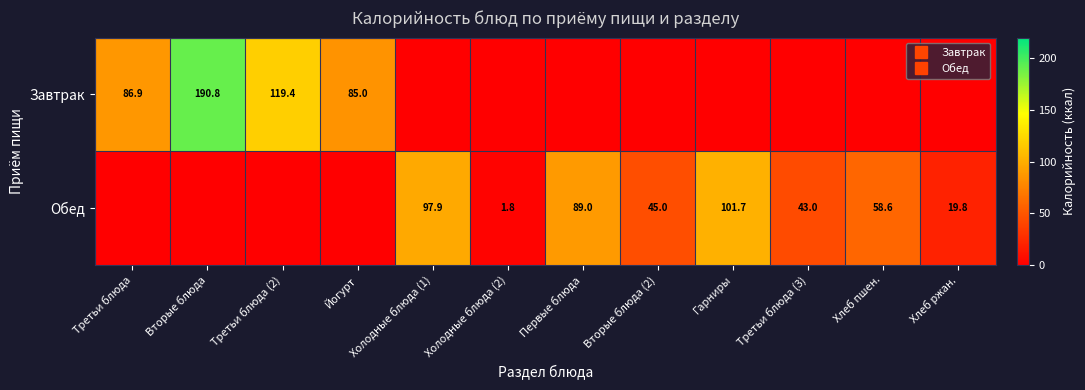

Rank the series by their maximum value, from lowest to highest.

Обед, Завтрак